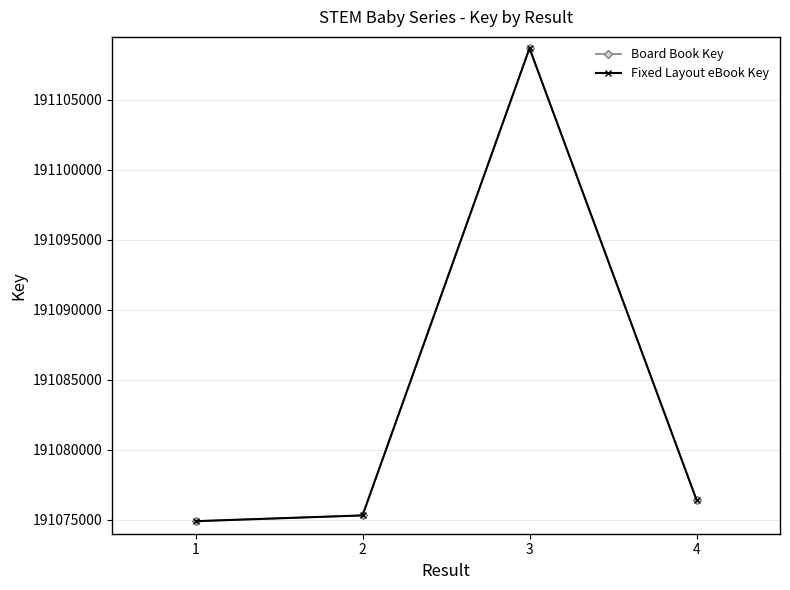

Where is Fixed Layout eBook Key nearest to the value 191091792?

4